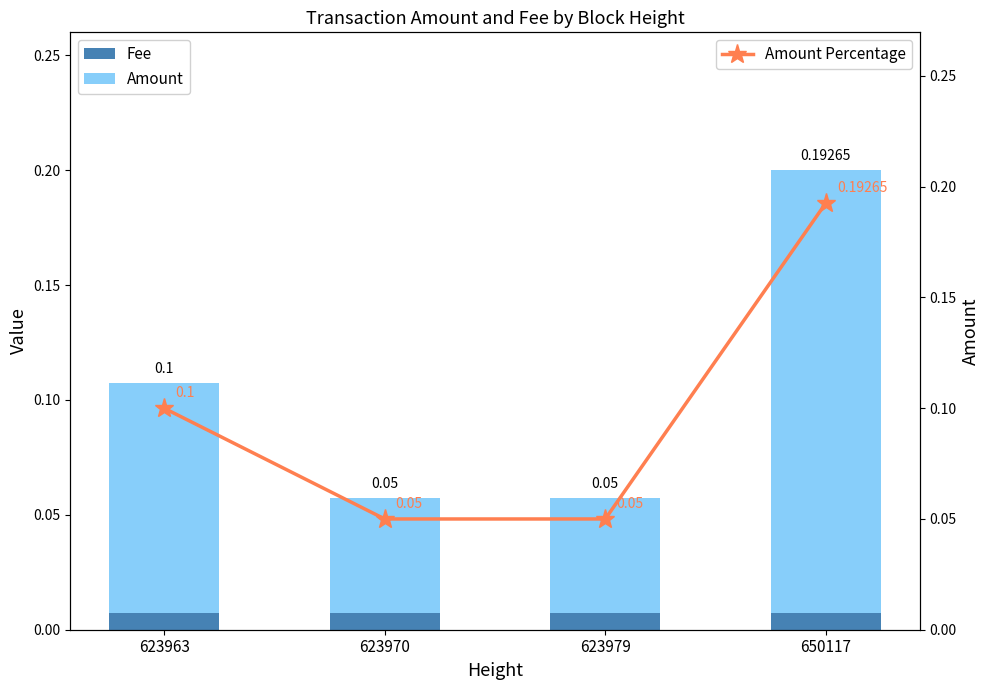

What is the maximum value shown in the chart?

0.2